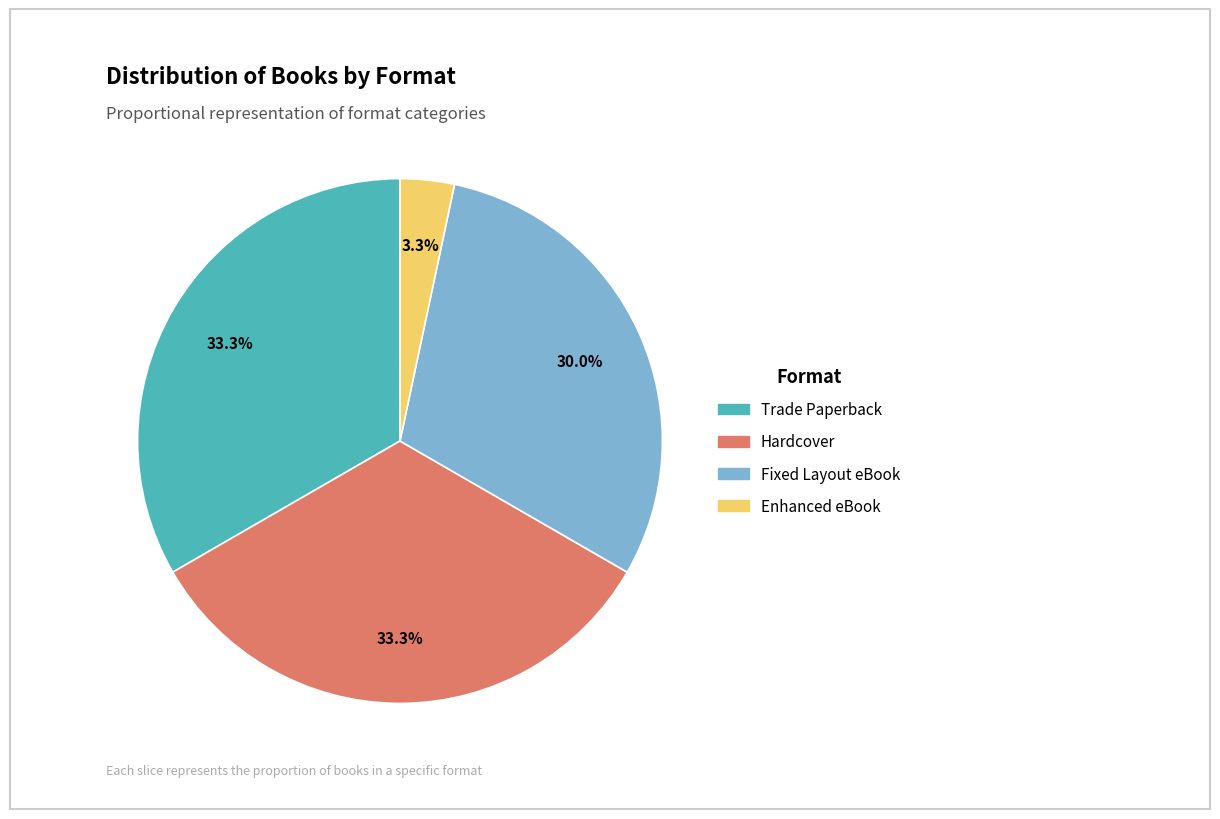

How much of the chart is everything except Trade Paperback?

66.7%